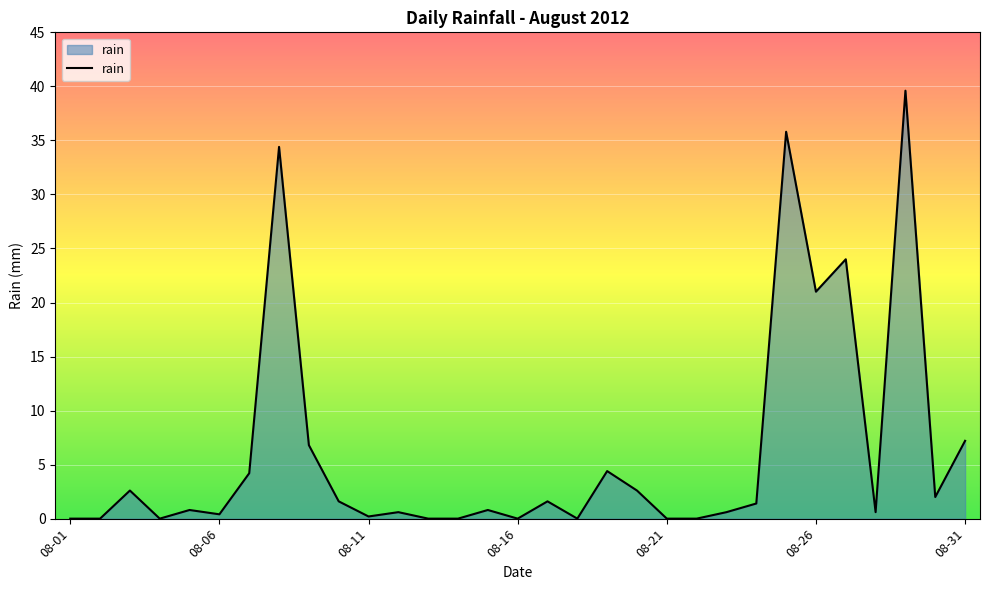

What is the greatest value displayed?

39.6